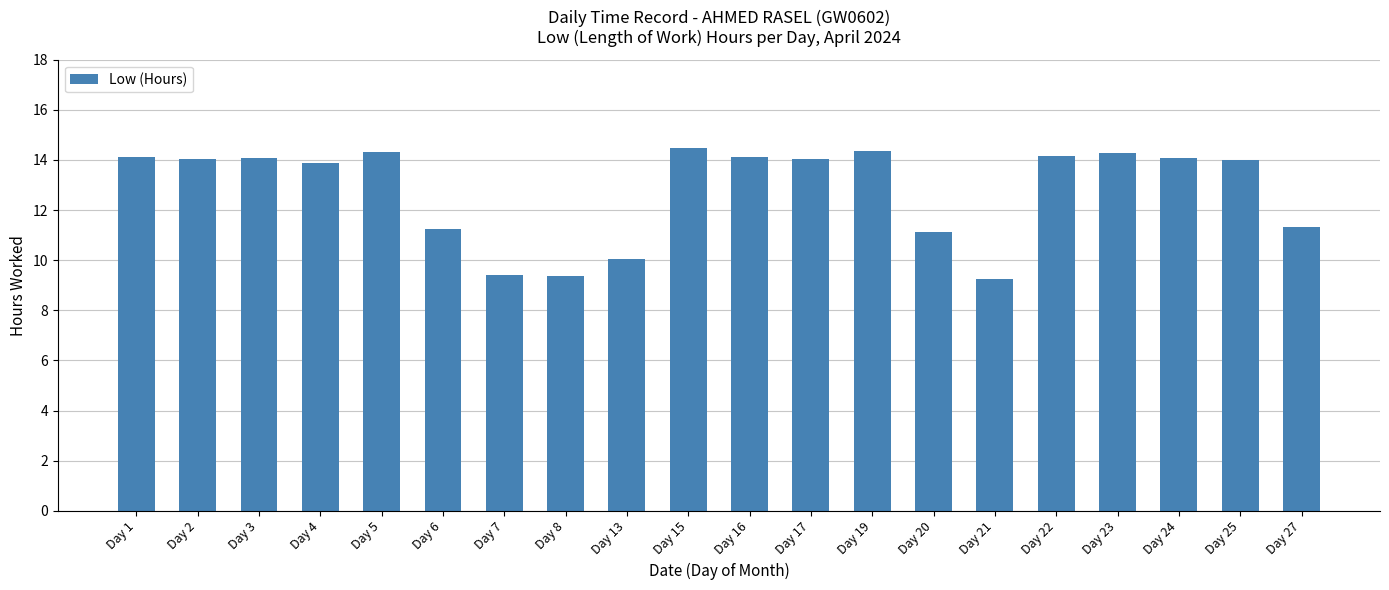

What is the approximate value at Day 25?

14.0